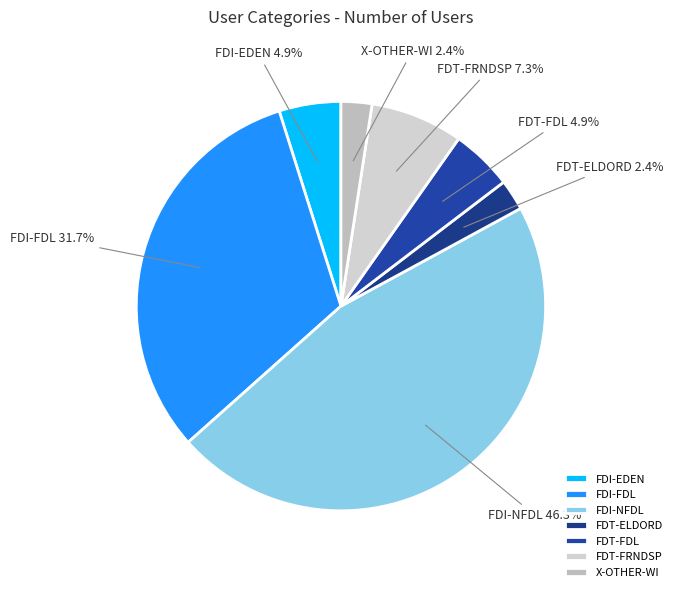

Between FDT-FDL and FDT-ELDORD, which is larger?

FDT-FDL